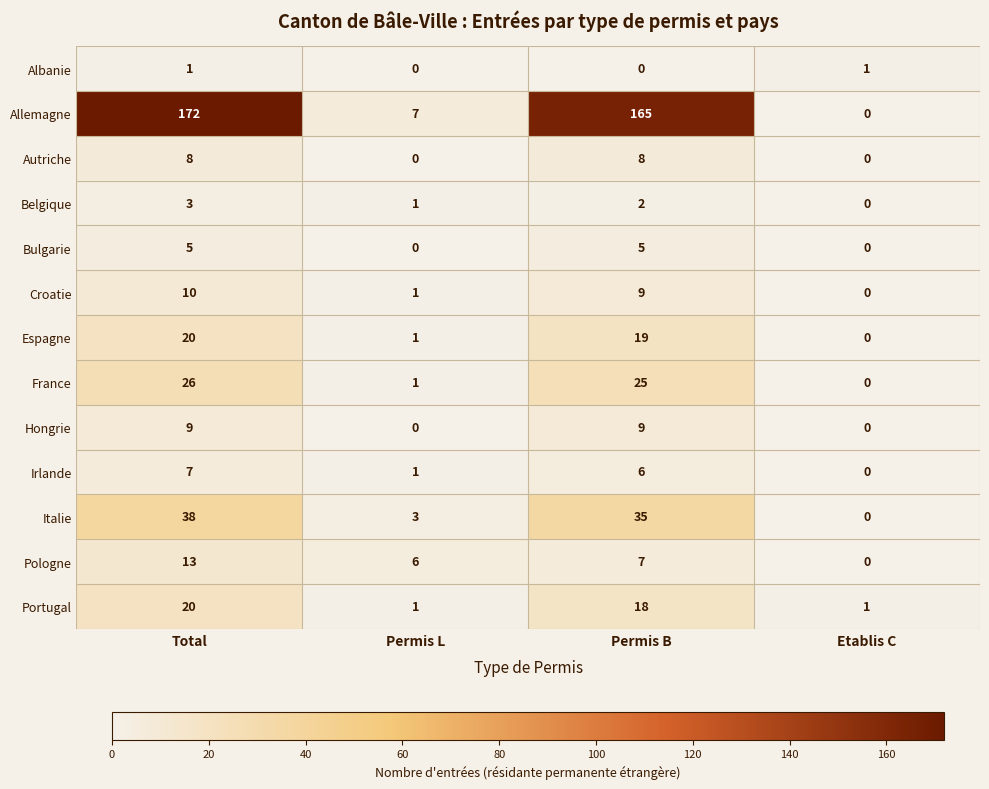

Between Permis B and Etablis C, which series saw the biggest shift?

Allemagne